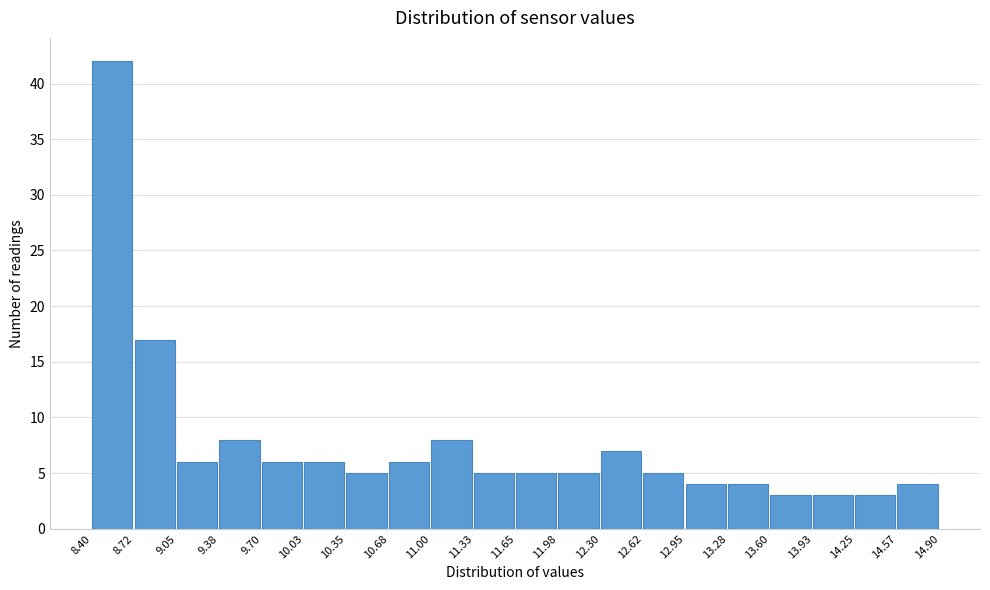

Which range on the x-axis has the tallest bar?

8.40 to 8.72